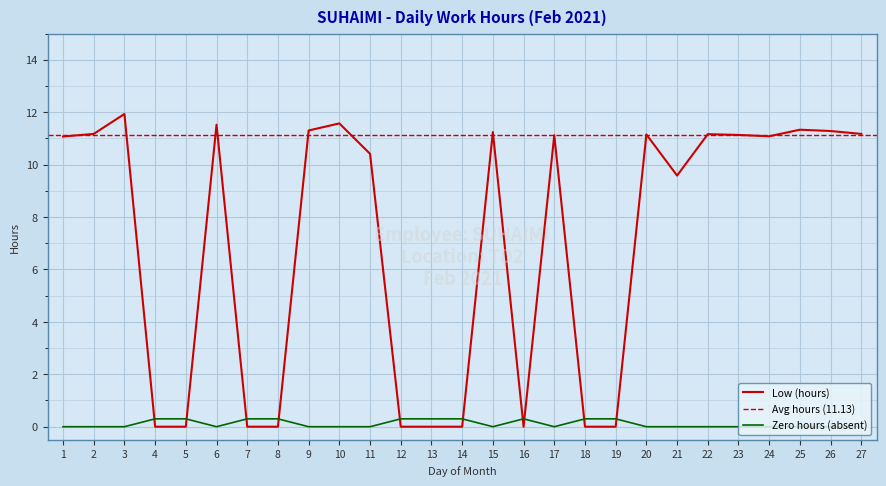

Rank the categories by value from highest to lowest.

3, 10, 6, 25, 9, 26, 15, 2, 27, 22, 20, 23, 17, 24, 1, 11, 21, 4, 5, 7, 8, 12, 13, 14, 16, 18, 19